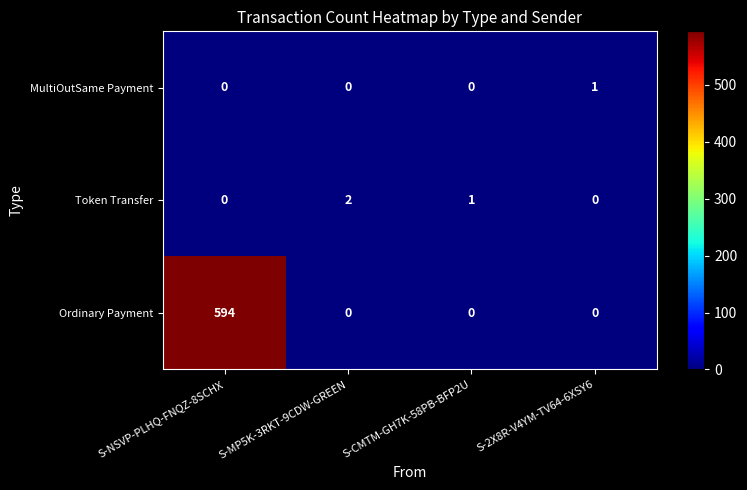

Which category has the highest value across all series?

S-NSVP-PLHQ-FNQZ-8SCHX